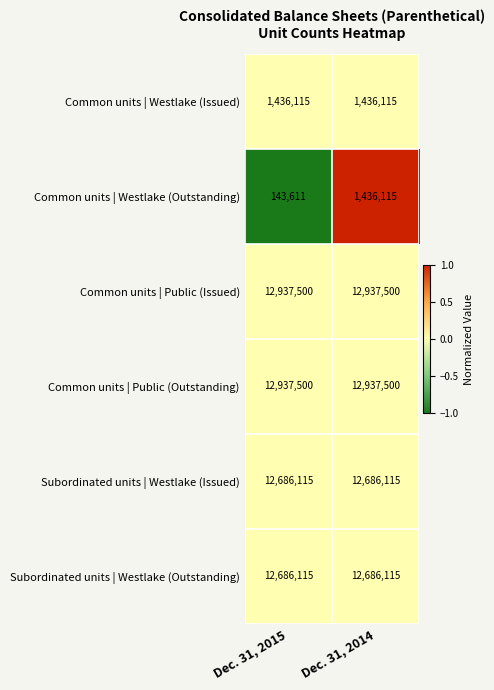

Reading right to left, extract all data points from this chart.

Common units | Westlake (Issued): Dec. 31, 2014=1436115	Dec. 31, 2015=1436115
Common units | Westlake (Outstanding): Dec. 31, 2014=1436115	Dec. 31, 2015=143611
Common units | Public (Issued): Dec. 31, 2014=12937500	Dec. 31, 2015=12937500
Common units | Public (Outstanding): Dec. 31, 2014=12937500	Dec. 31, 2015=12937500
Subordinated units | Westlake (Issued): Dec. 31, 2014=12686115	Dec. 31, 2015=12686115
Subordinated units | Westlake (Outstanding): Dec. 31, 2014=12686115	Dec. 31, 2015=12686115